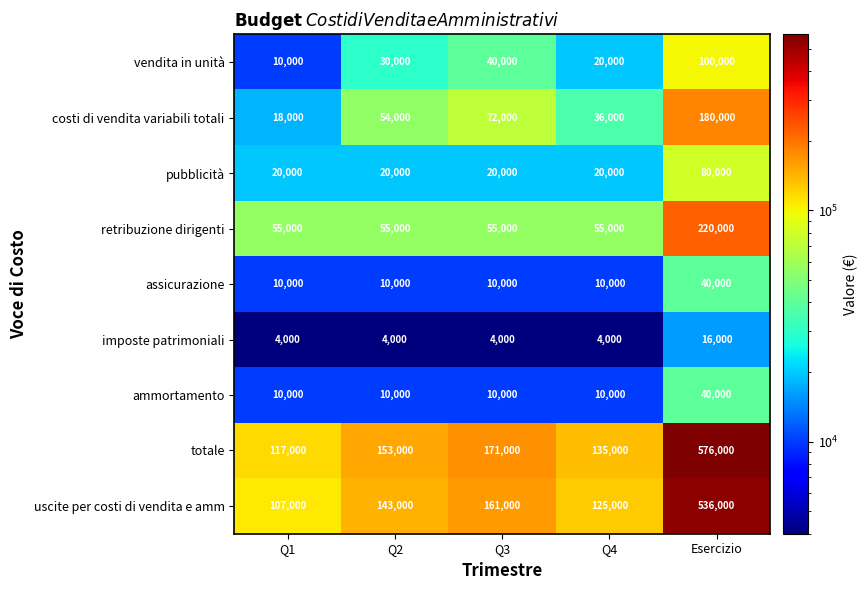

The assicurazione series shows 20388 at Esercizio. True or false?

False